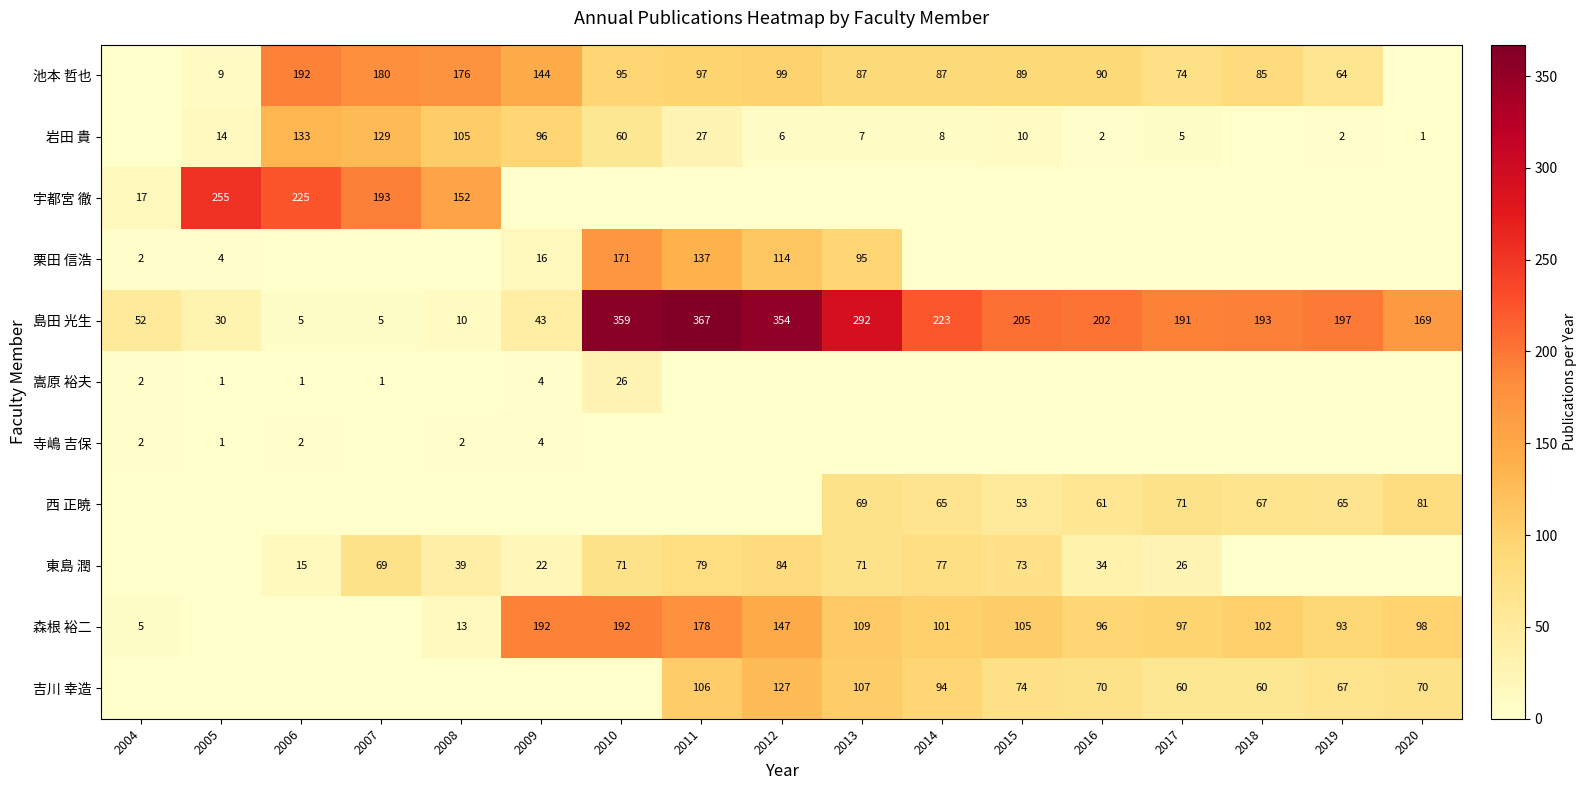

Is the value of 吉川 幸造 at 2012 greater than the value of 東島 潤 at 2009?

Yes